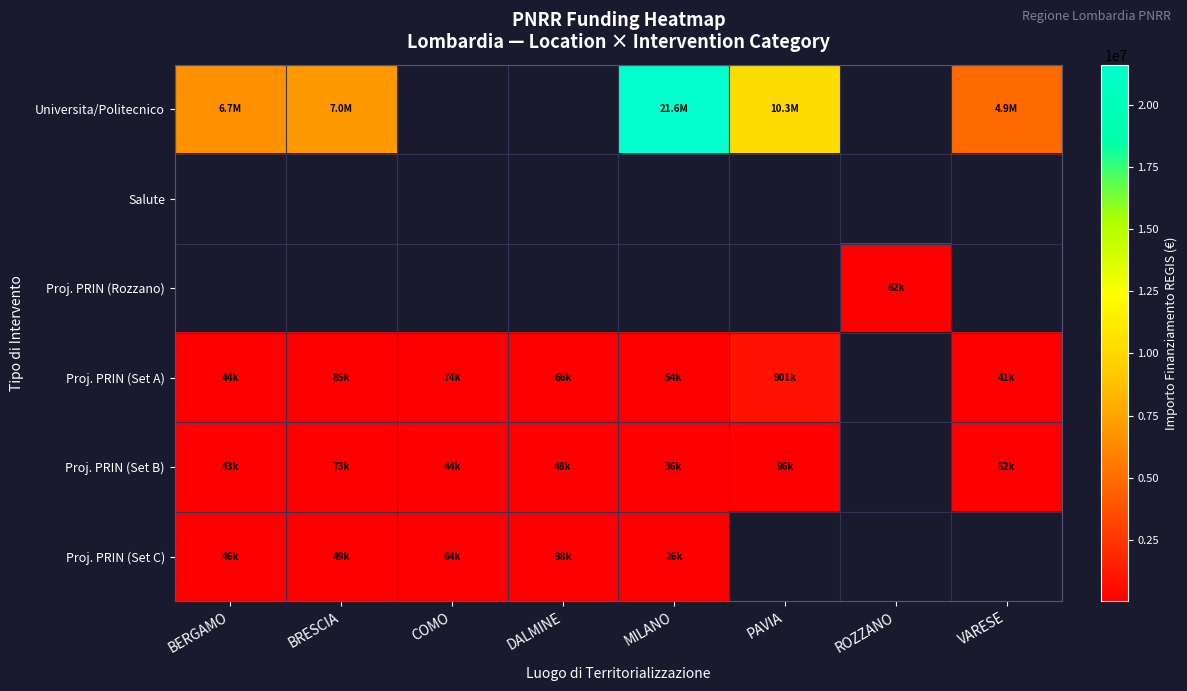

What is the maximum value shown in the chart?

21615132.0